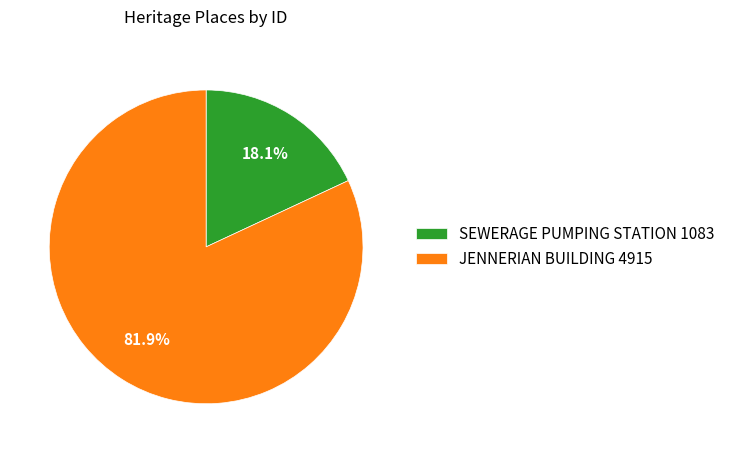

Does any single category account for the majority?

Yes